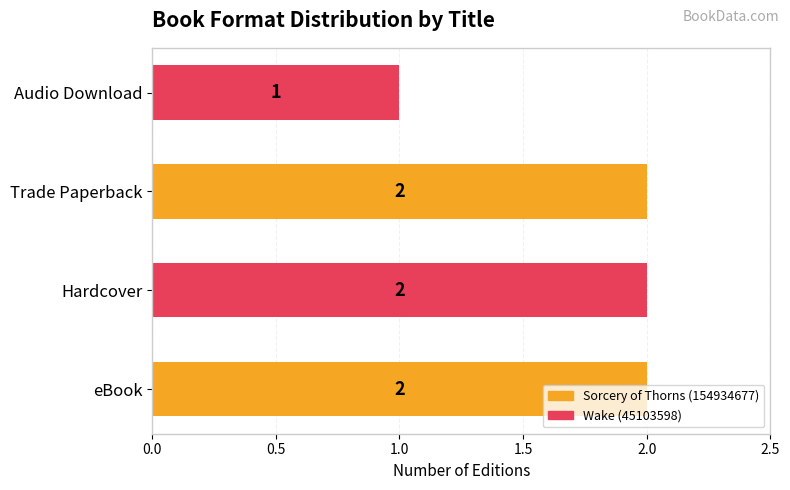

How many values are between 2 and 3?

3